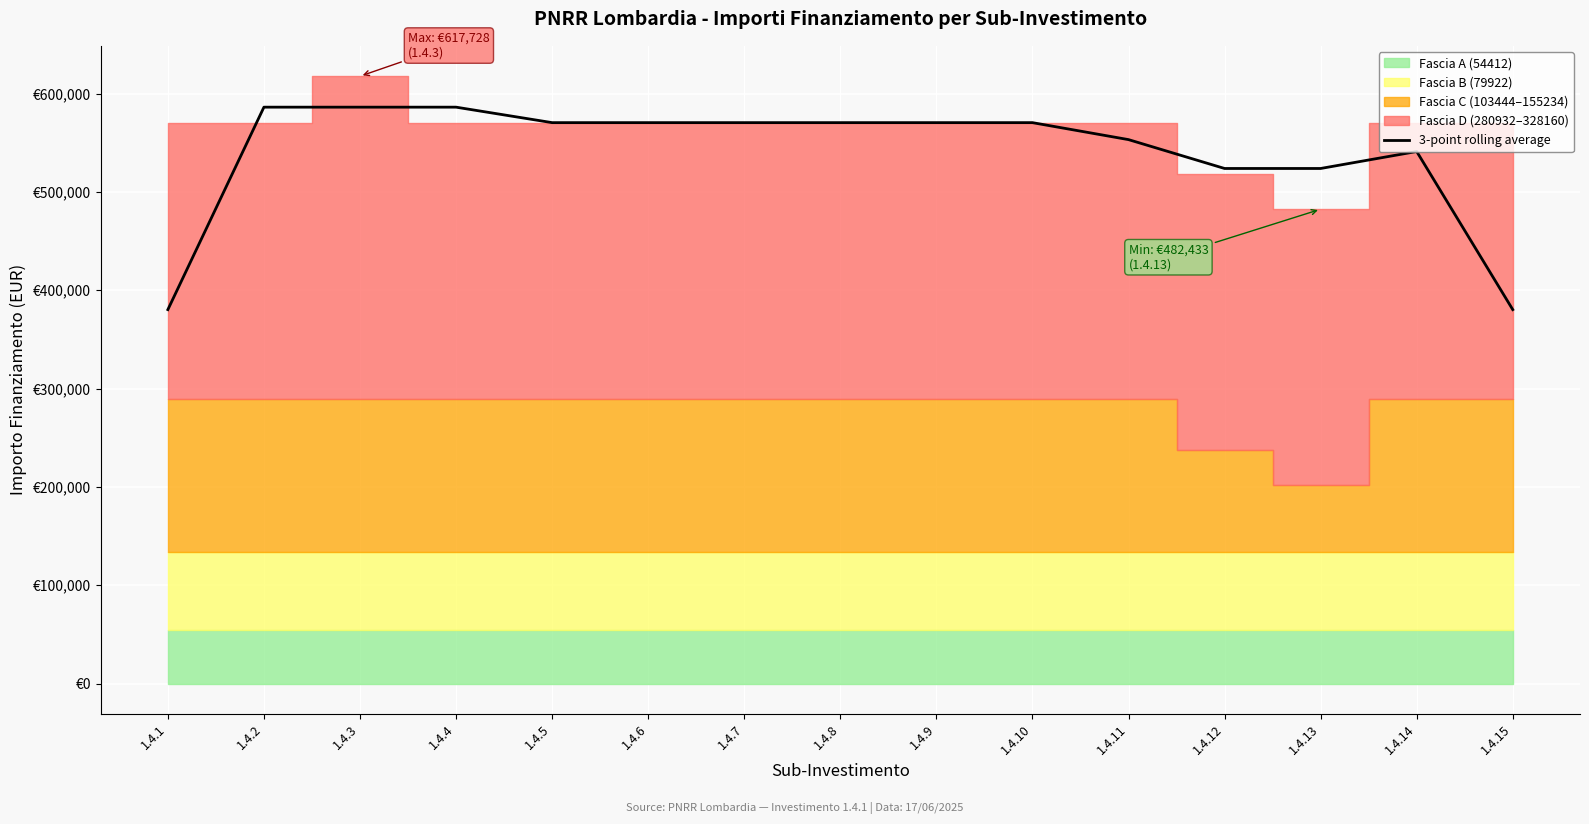

Reading left to right, extract all data points from this chart.

380333.3	586242.7	586242.7	586242.7	570500.0	570500.0	570500.0	570500.0	570500.0	570500.0	553236.7	523881.0	523881.0	541144.3	380333.3